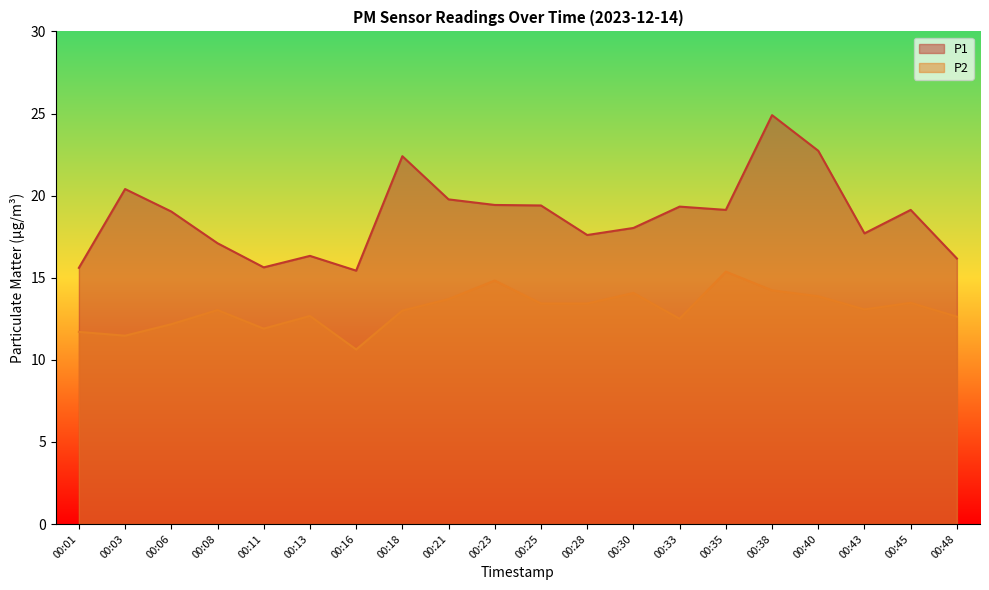

At which label is P1 closest to 20?

00:21